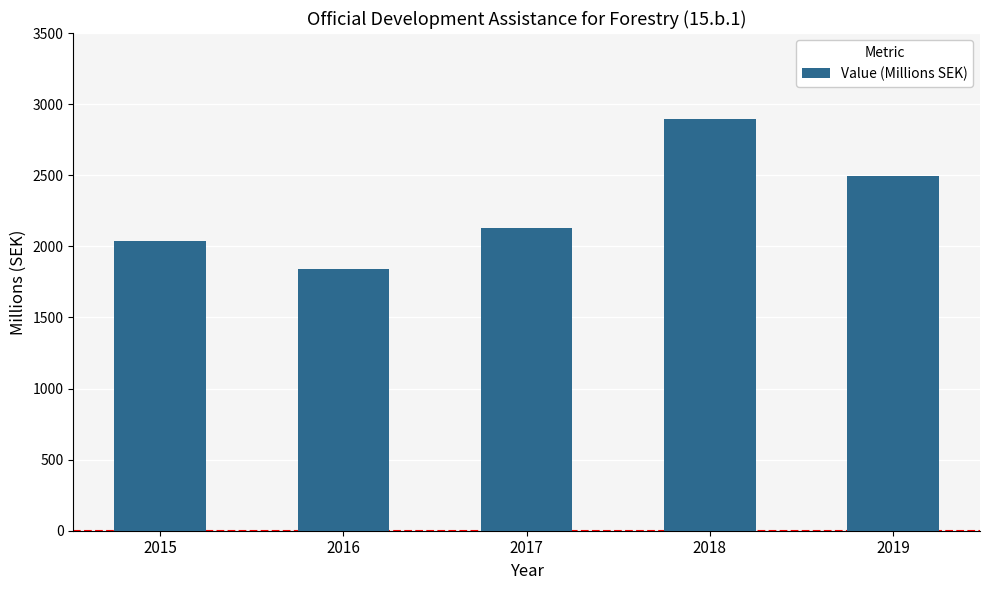

The value at 2015 is 2768.6. True or false?

False